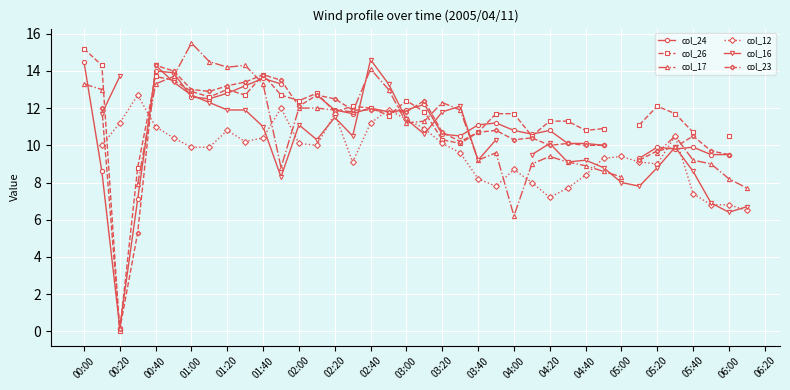

Which series has the largest range (max minus min)?

col_26